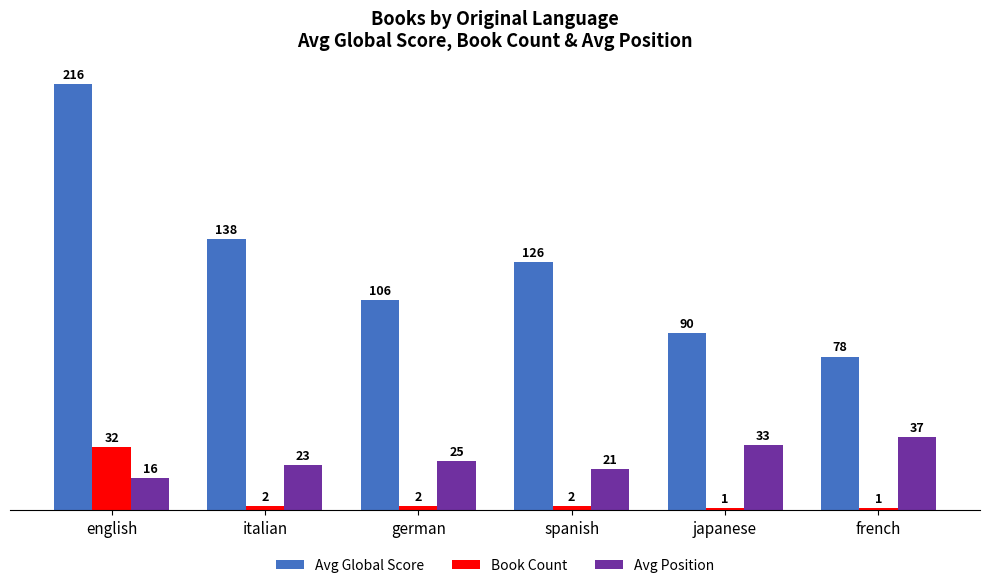

What is the difference between the maximum and second lowest values in the Avg Position series?

16.0